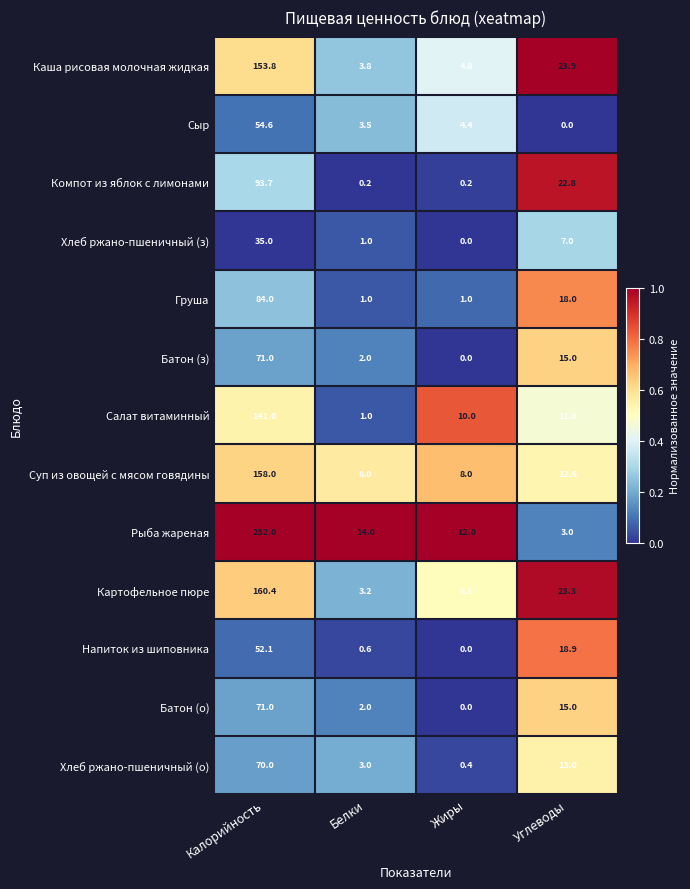

The value of Суп из овощей с мясом говядины at Калорийность is 68.9. True or false?

False